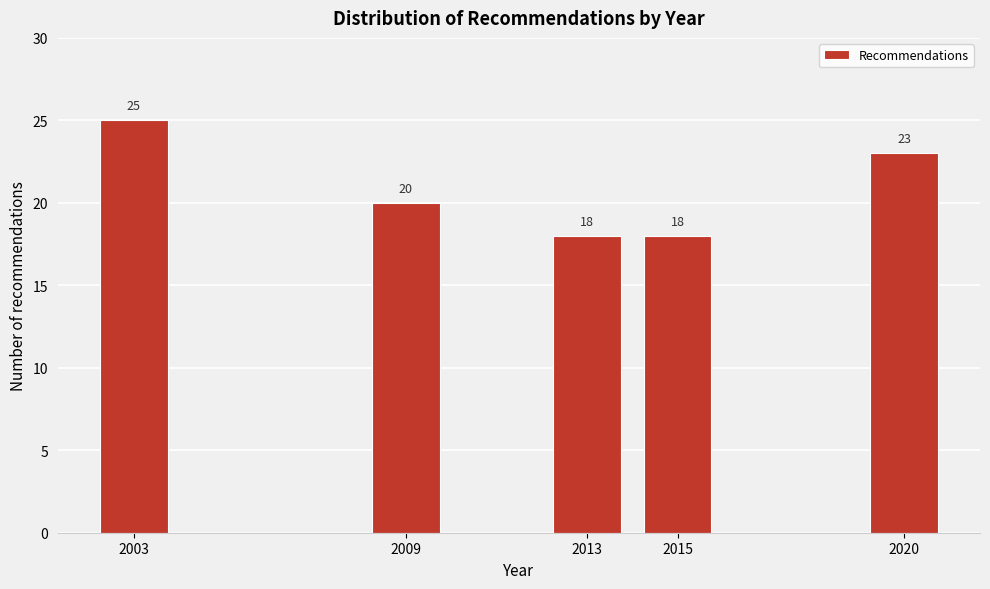

Reading right to left, what are all the values shown in this chart?

23	18	18	20	25